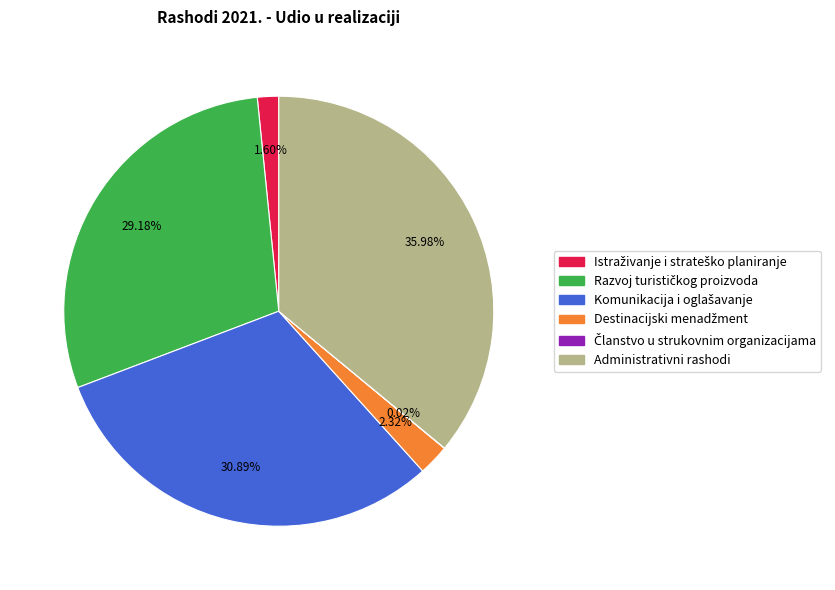

What is the largest slice in the pie chart?

Administrativni rashodi